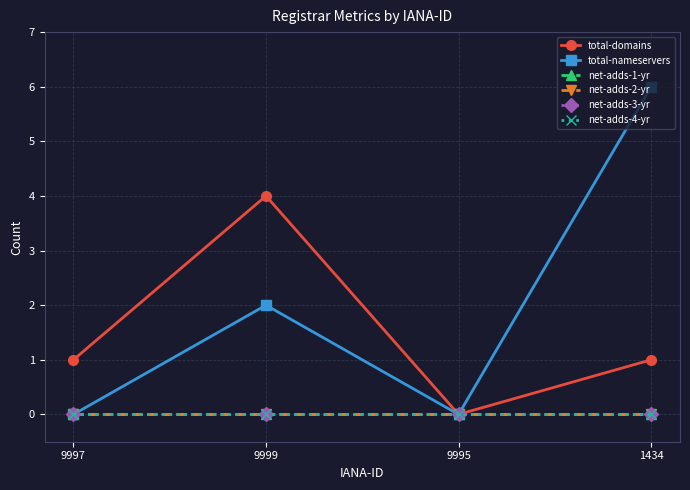

Reading left to right, what are all the values shown in this chart?

total-domains: 1	4	0	1
total-nameservers: 0	2	0	6
net-adds-1-yr: 0	0	0	0
net-adds-2-yr: 0	0	0	0
net-adds-3-yr: 0	0	0	0
net-adds-4-yr: 0	0	0	0